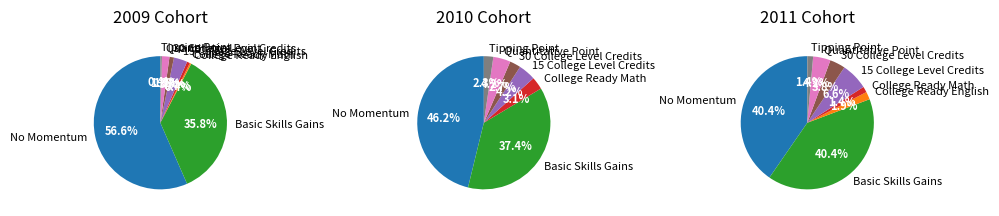

Which category accounts for the majority?

No Momentum